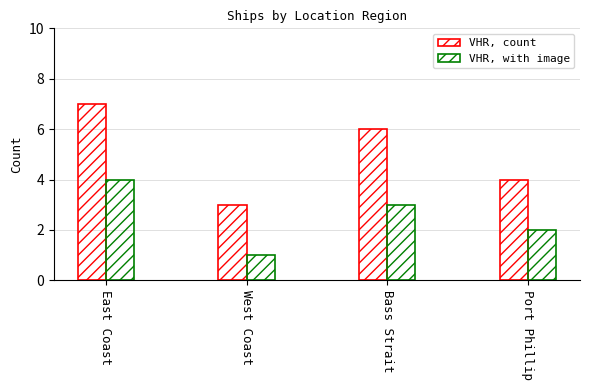

What is the difference between the second highest and second lowest values in the VHR, with image series?

1